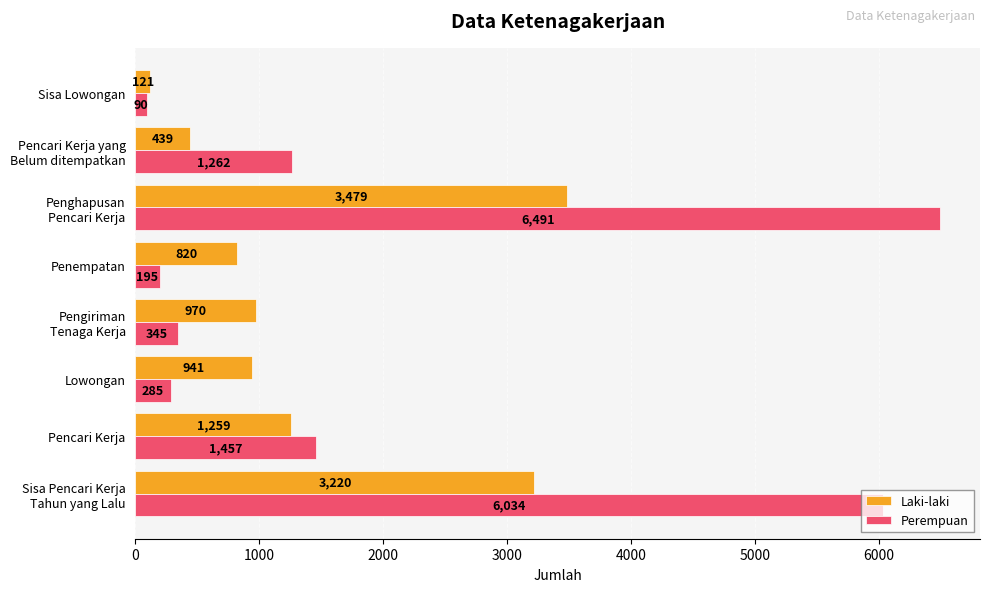

What is the difference between the maximum and minimum values in the Perempuan series?

6401